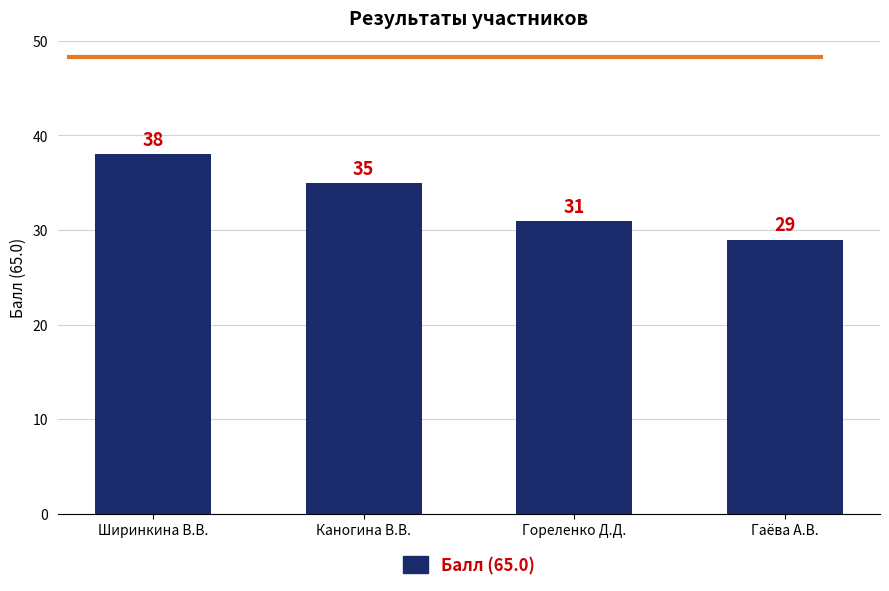

The value at Гореленко Д.Д. is 31. True or false?

True